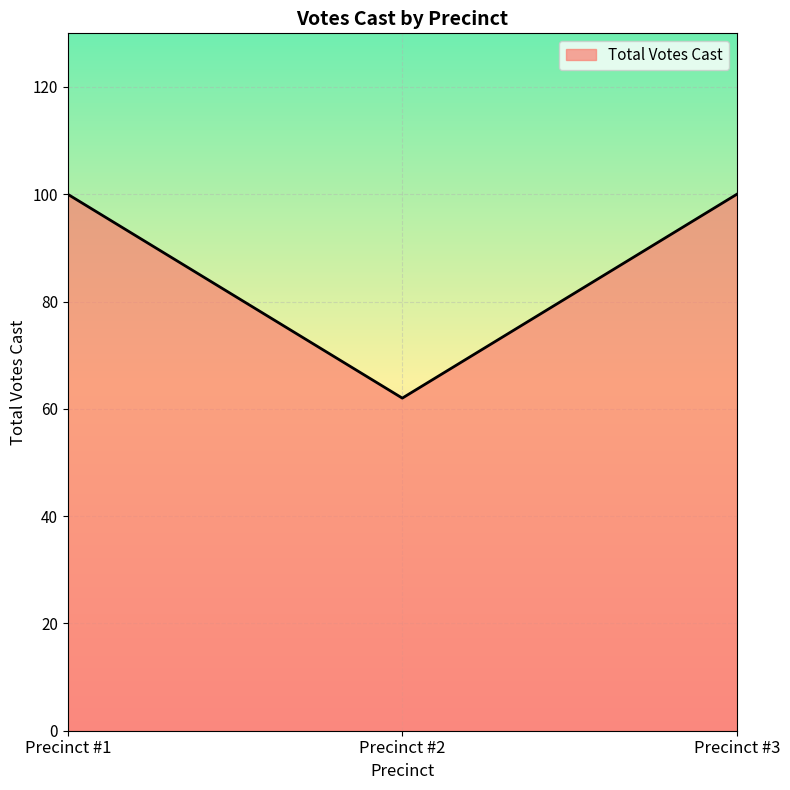

Reading left to right, list all the values displayed in this chart.

100	62	100